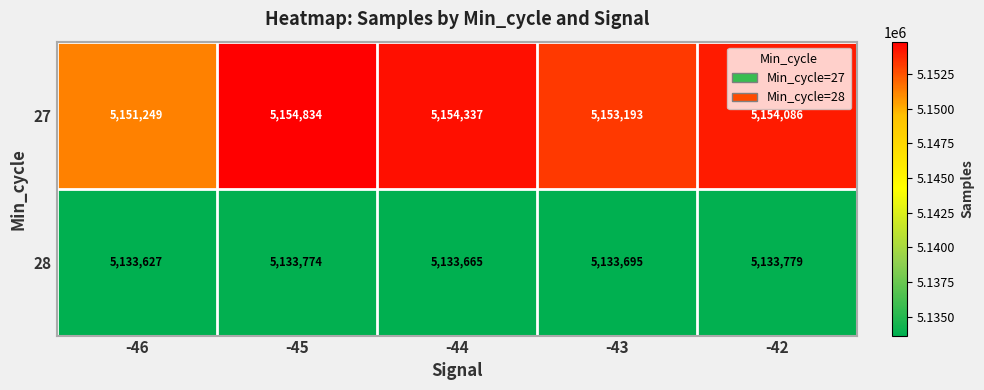

What is the maximum value shown in the chart?

5154834